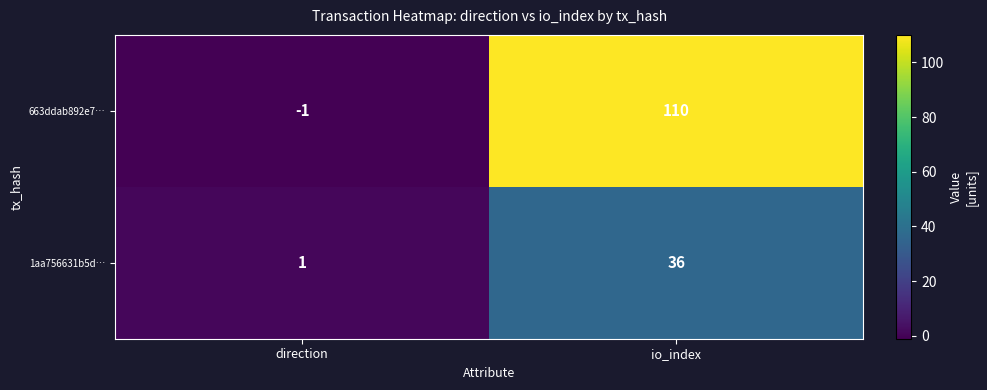

Which series has the largest range (max minus min)?

663ddab892e7…